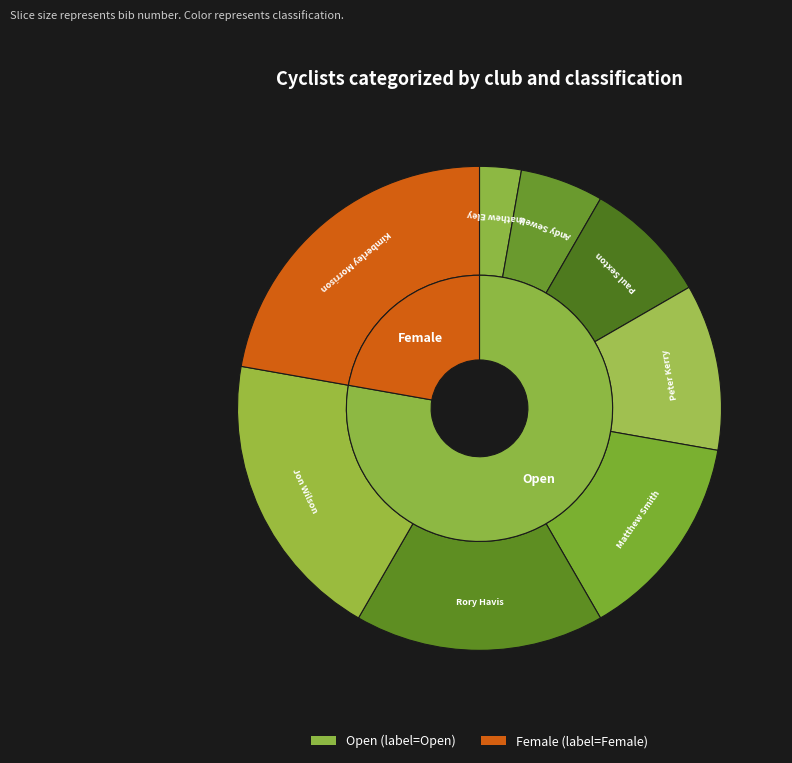

Is it true that Aspire Velo Racing Team is 17% of the pie?

False